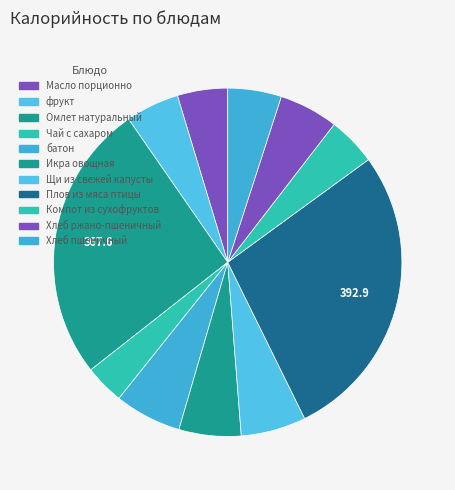

Approximately how many times larger is the value at батон compared to Омлет натуральный?

0.2